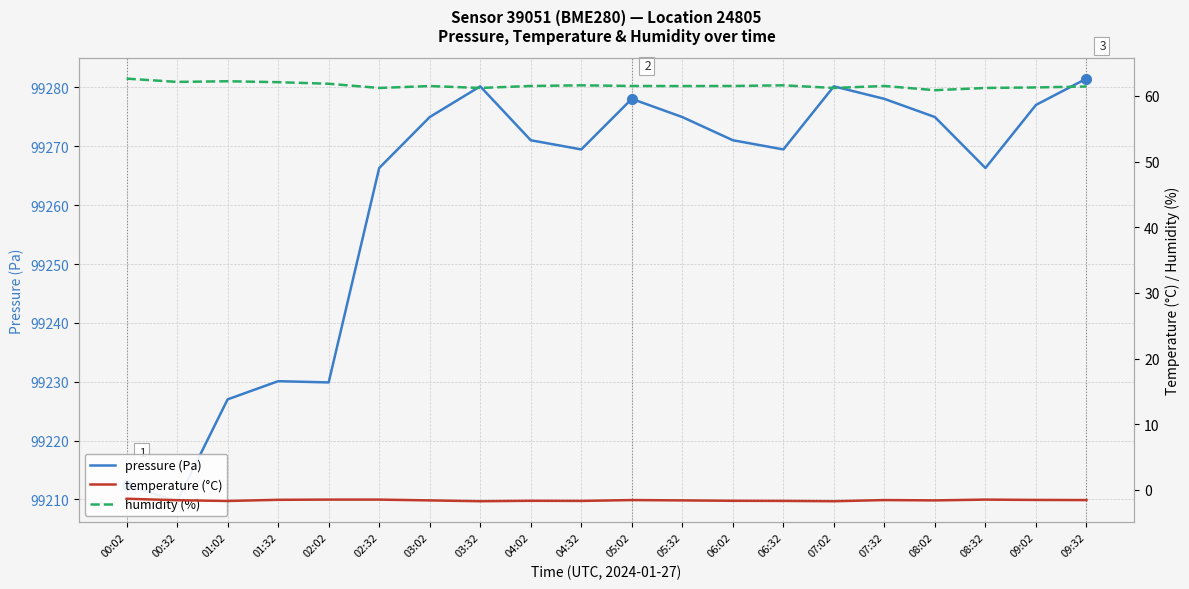

The pressure (Pa) series shows 99266.3 at 02:32. True or false?

True